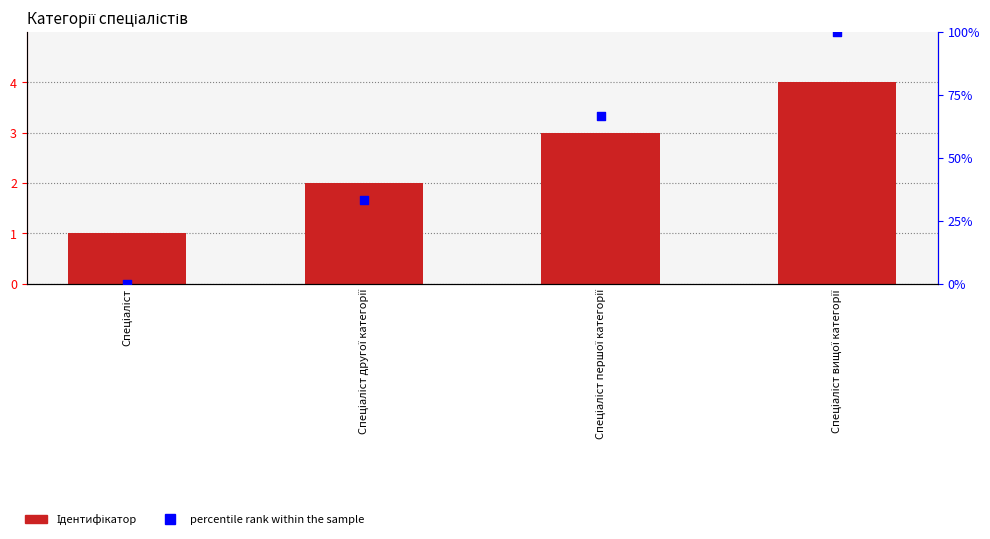

What are all the series names shown in the legend?

Ідентифікатор, percentile rank within the sample